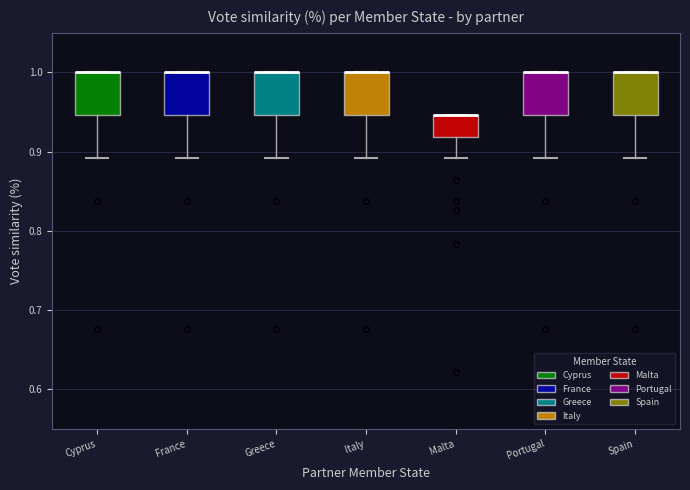

Reading left to right, read every box against the y-axis: the position of its median line, the range the box covers, and the ends of its whiskers. The values are not printed on the chart, so give them approximately, as read against the axis.

Cyprus: median 1.00 (drawn on the box's upper edge), box 0.95 to 1.00, whiskers 0.89 to 1.00
France: median 1.00 (drawn on the box's upper edge), box 0.95 to 1.00, whiskers 0.89 to 1.00
Greece: median 1.00 (drawn on the box's upper edge), box 0.95 to 1.00, whiskers 0.89 to 1.00
Italy: median 1.00 (drawn on the box's upper edge), box 0.95 to 1.00, whiskers 0.89 to 1.00
Malta: median 0.95 (drawn on the box's upper edge), box 0.92 to 0.95, whiskers 0.89 to 0.95
Portugal: median 1.00 (drawn on the box's upper edge), box 0.95 to 1.00, whiskers 0.89 to 1.00
Spain: median 1.00 (drawn on the box's upper edge), box 0.95 to 1.00, whiskers 0.89 to 1.00